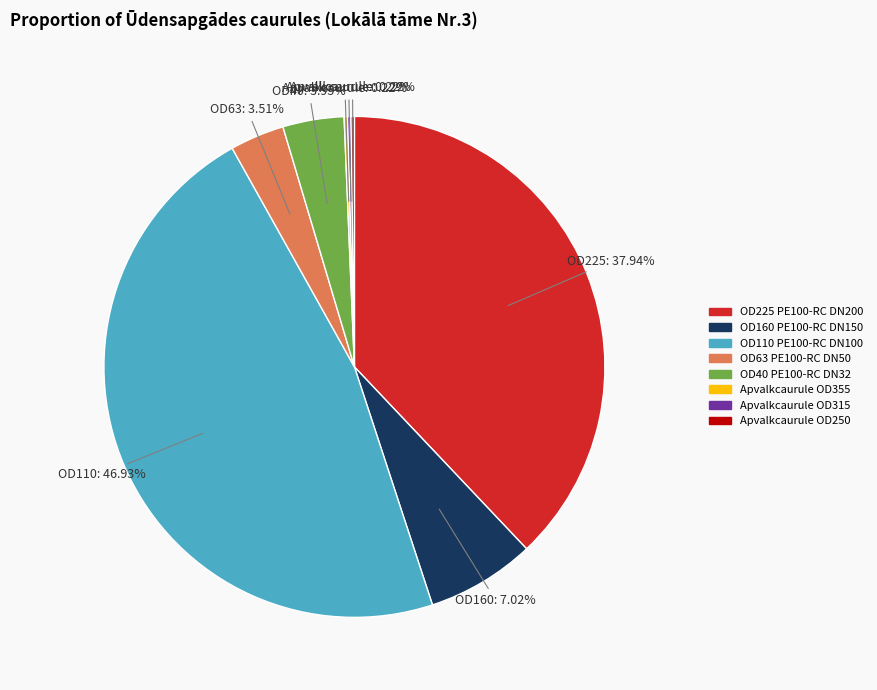

Does OD160 PE100-RC DN150 account for over 50% of the chart?

No